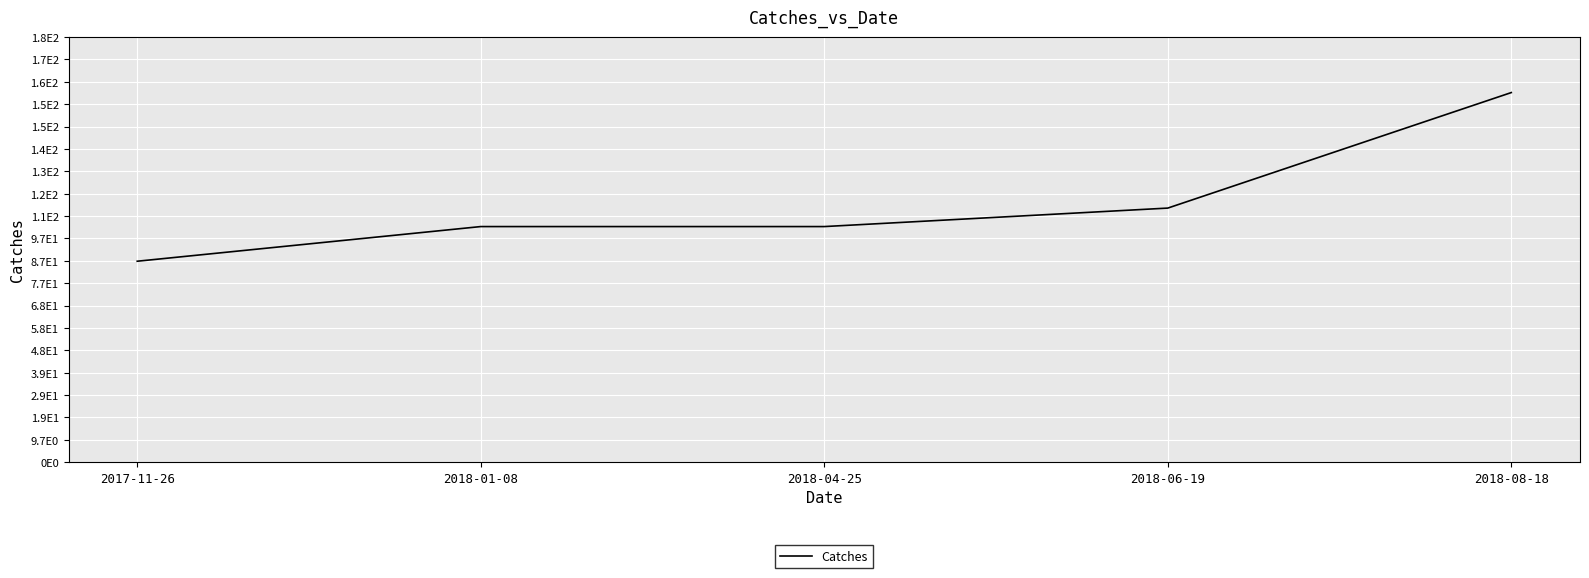

Is this an area chart (filled region under the line)?

No